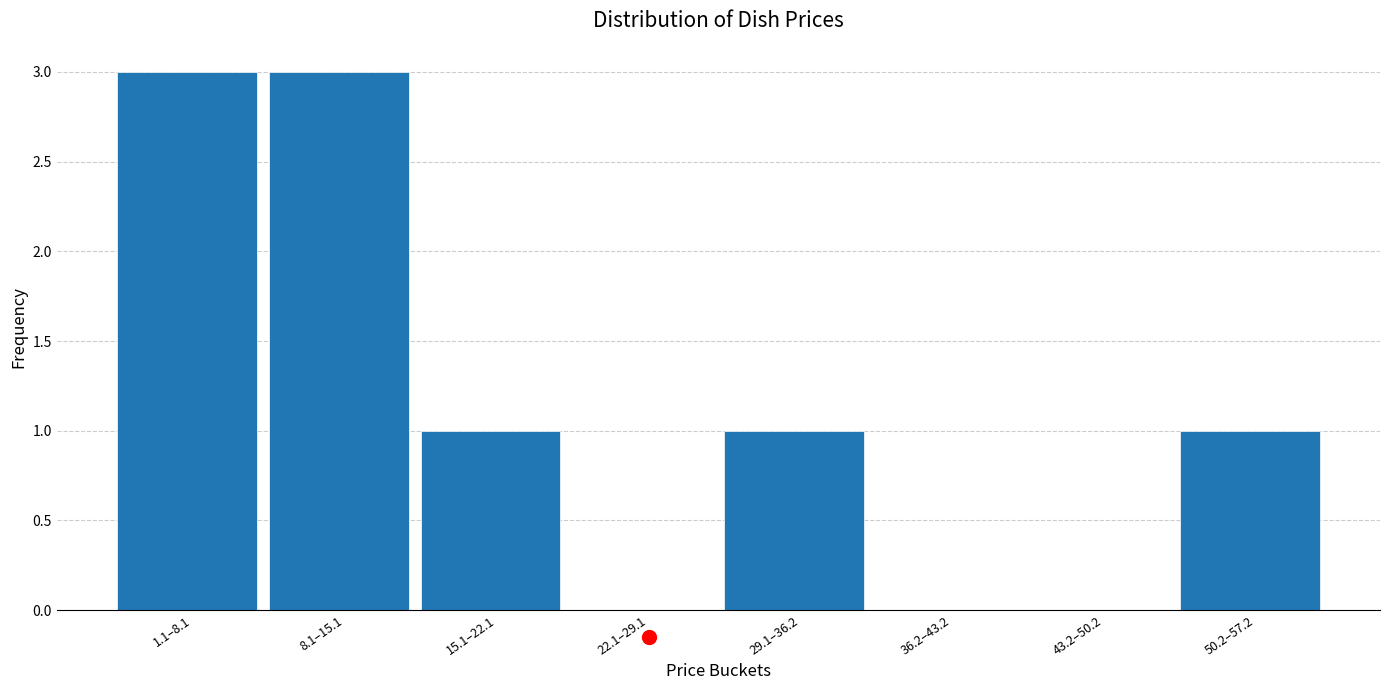

Reading left to right, list all the values displayed in this chart.

1.1–8.1=3	8.1–15.1=3	15.1–22.1=1	22.1–29.1=0	29.1–36.2=1	36.2–43.2=0	43.2–50.2=0	50.2–57.2=1